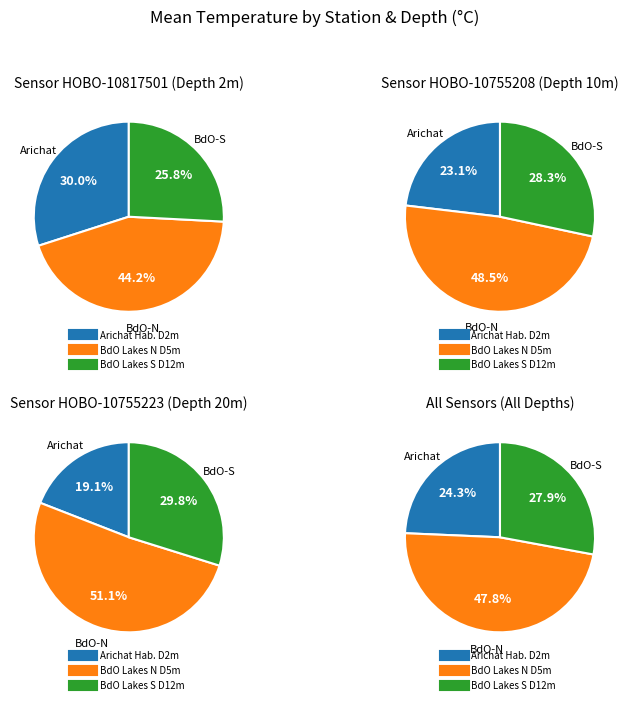

To the nearest percent, what is the average slice percentage?

33%